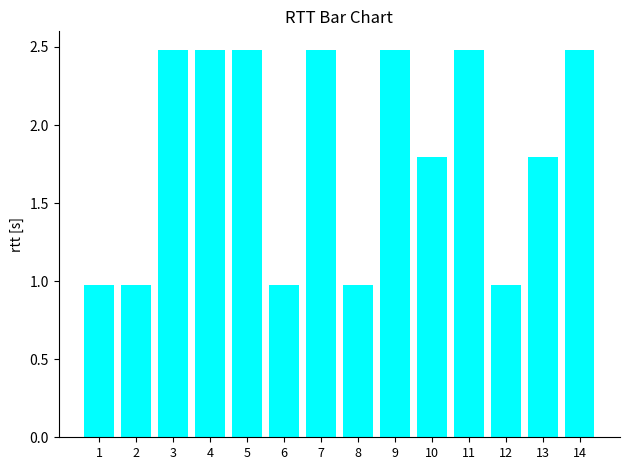

What is the sum of all values?

25.8